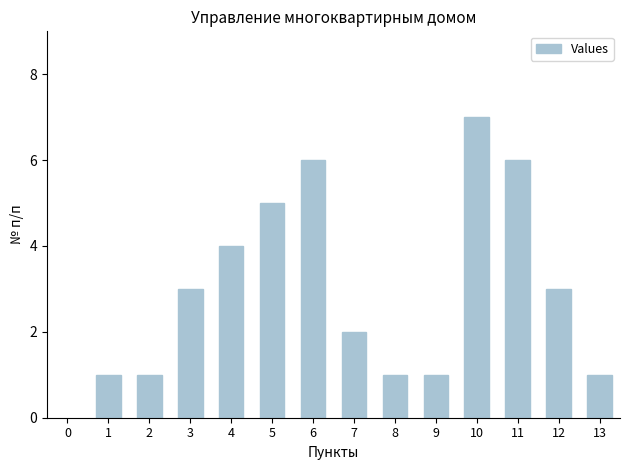

Reading left to right, transcribe all the data shown in this chart.

1	1	3	4	5	6	2	1	1	7	6	3	1